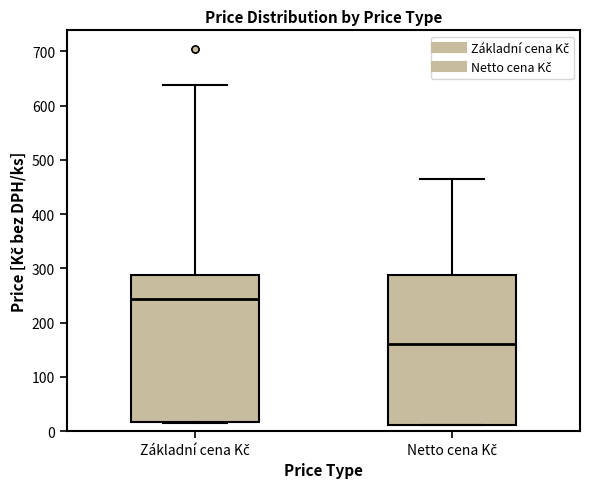

Where does the median line of the box for Netto cena Kč sit on the y-axis? The values are not printed on the chart, so give them approximately, as read against the axis.

160